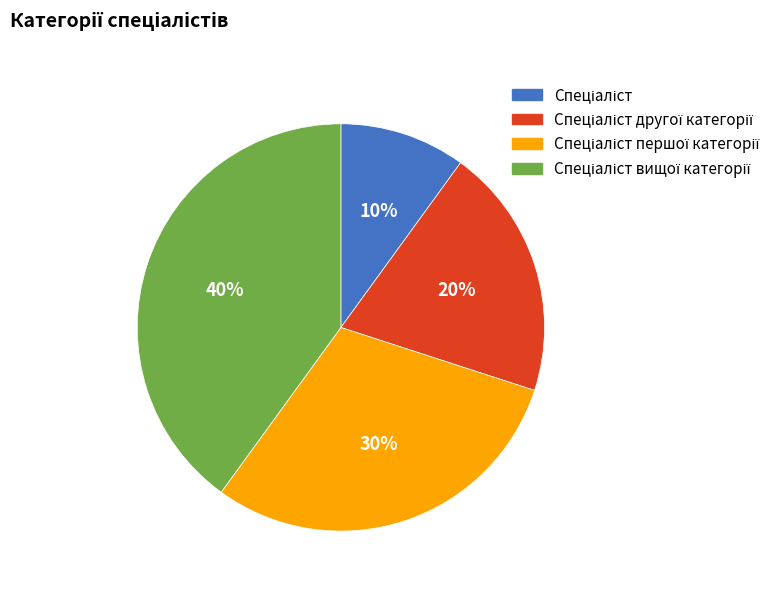

To the nearest percent, what is the average slice percentage?

25%